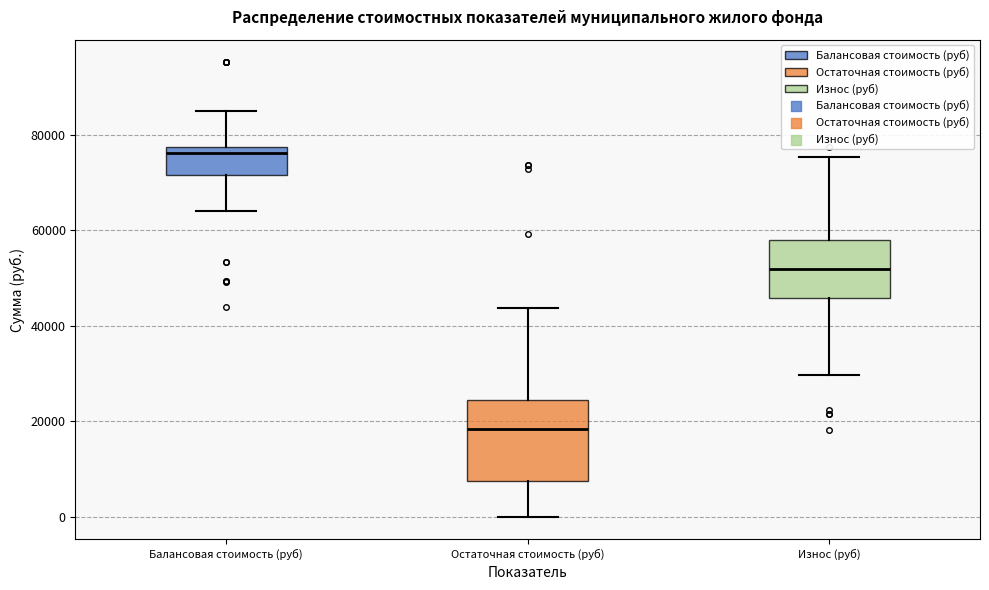

Reading left to right, read every box against the y-axis: the position of its median line, the range the box covers, and the ends of its whiskers. The values are not printed on the chart, so give them approximately, as read against the axis.

Балансовая стоимость (руб): median 76000, box 72000 to 78000, whiskers 64000 to 84000
Остаточная стоимость (руб): median 18000, box 8000 to 24000, whiskers 0 to 44000
Износ (руб): median 52000, box 46000 to 58000, whiskers 30000 to 76000